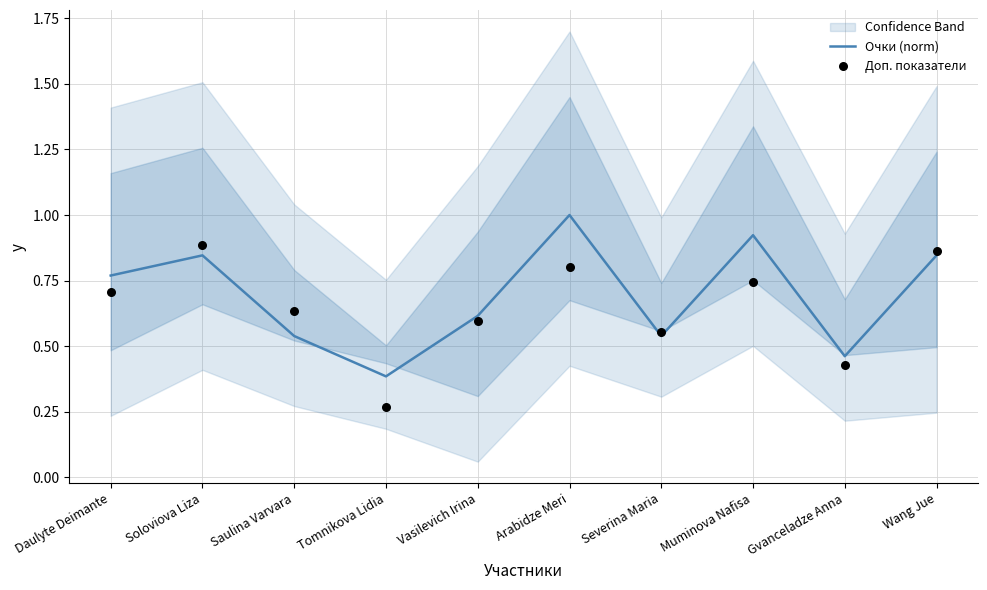

What is the total value across all series at Daulyte Deimante?

1.5